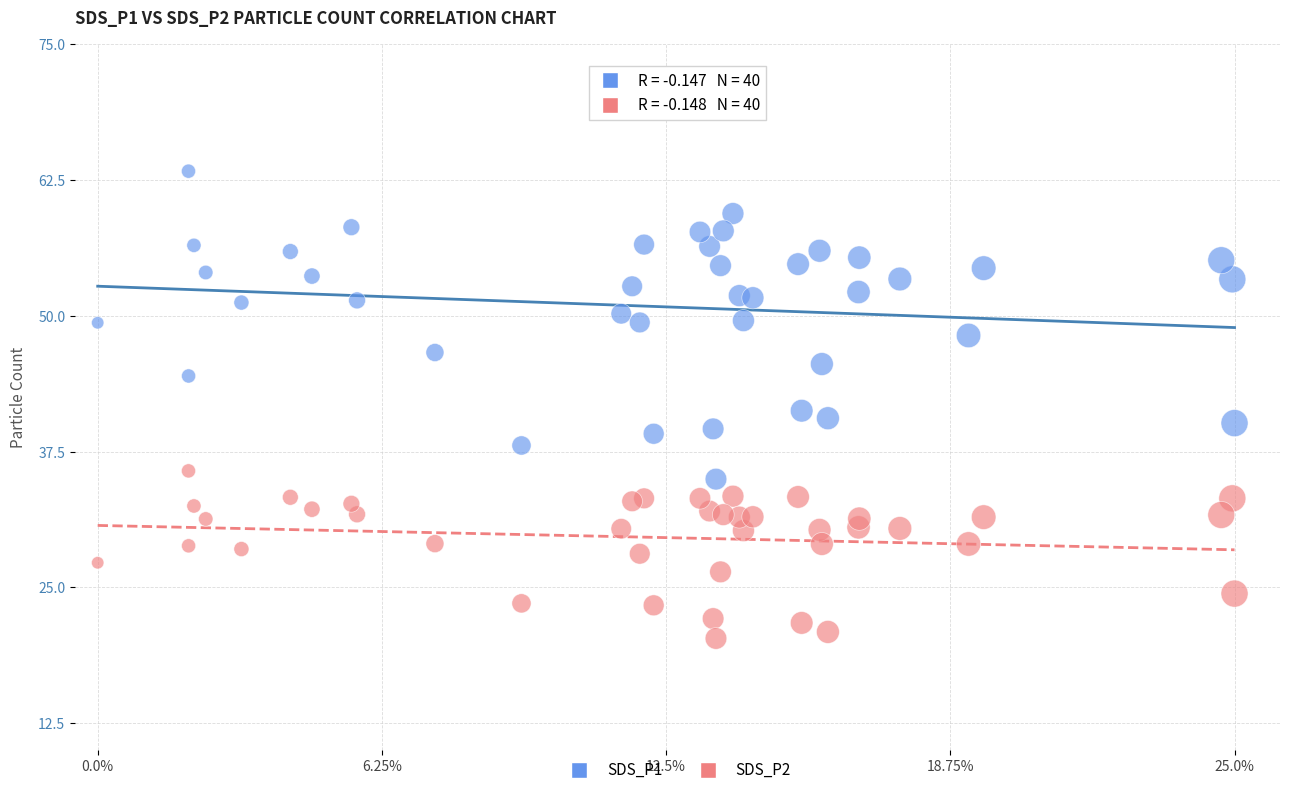

What is the X range (max minus min) for the scatter plot?

25.0